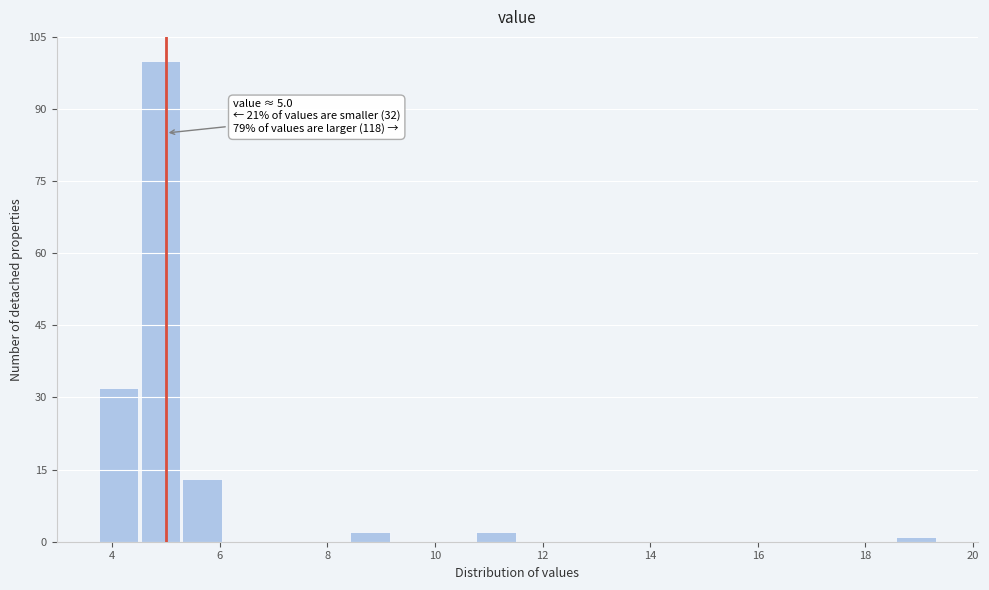

Read against the x-axis, roughly where is the centre of the tallest bar?

5.0